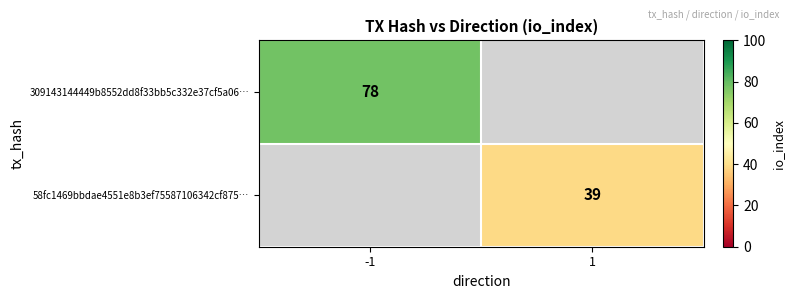

Is it true that 58fc1469bbdae4551e8b3ef75587106342cf875… equals 17 at 1?

False